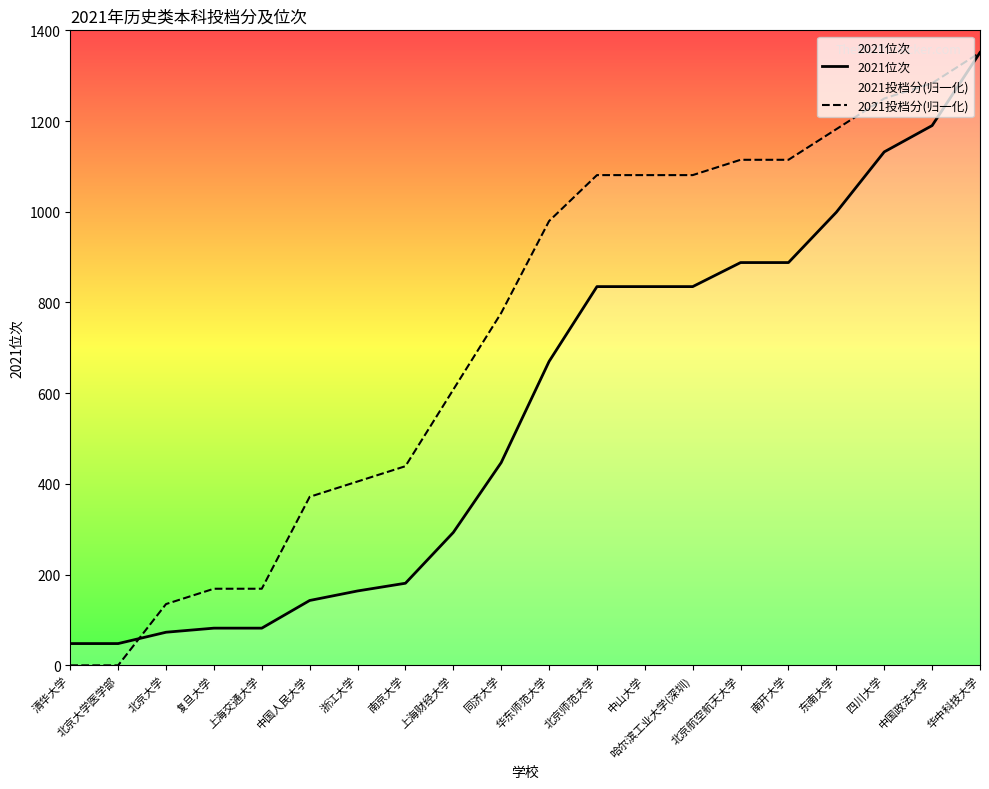

How many distinct data groups are displayed?

2